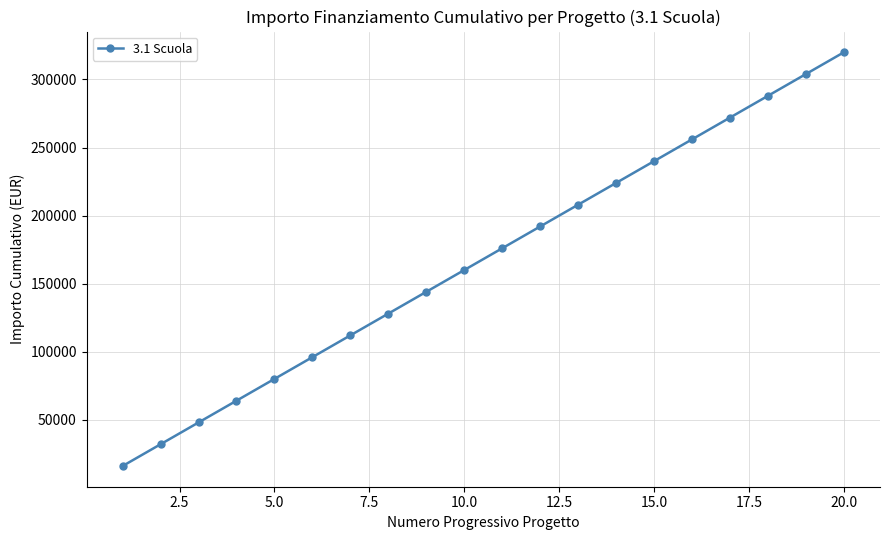

What is the value of the 12th point from the left?

192000